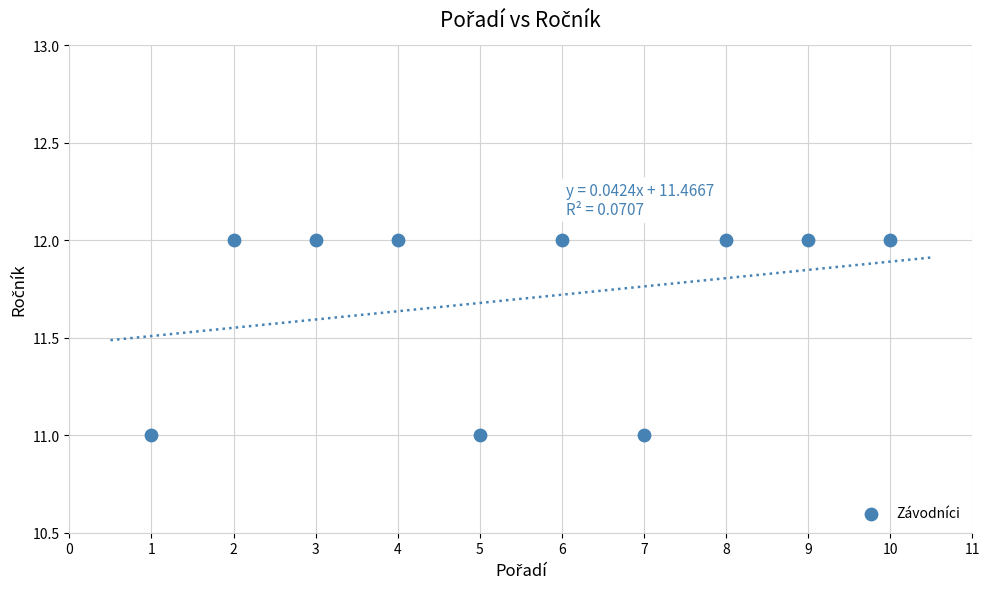

What is the average X value?

6